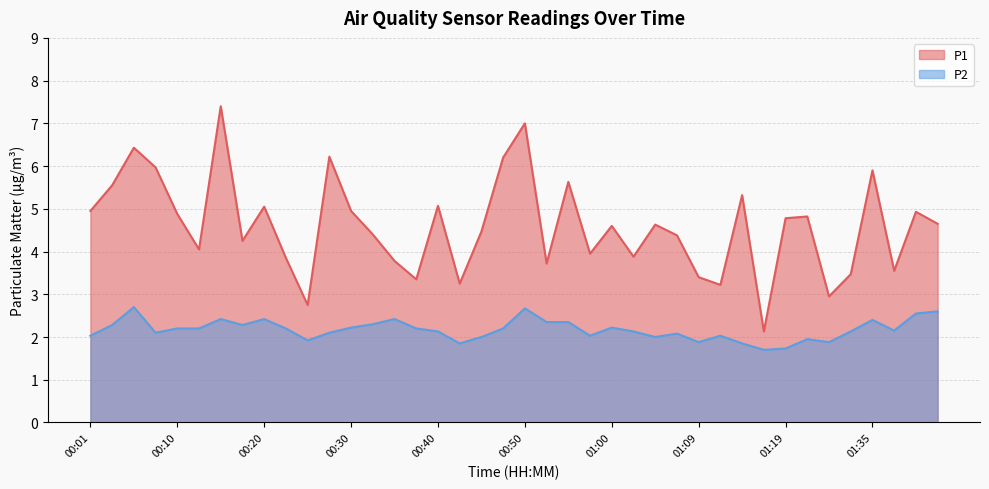

True or false: P2 and P1 cross at least once.

False